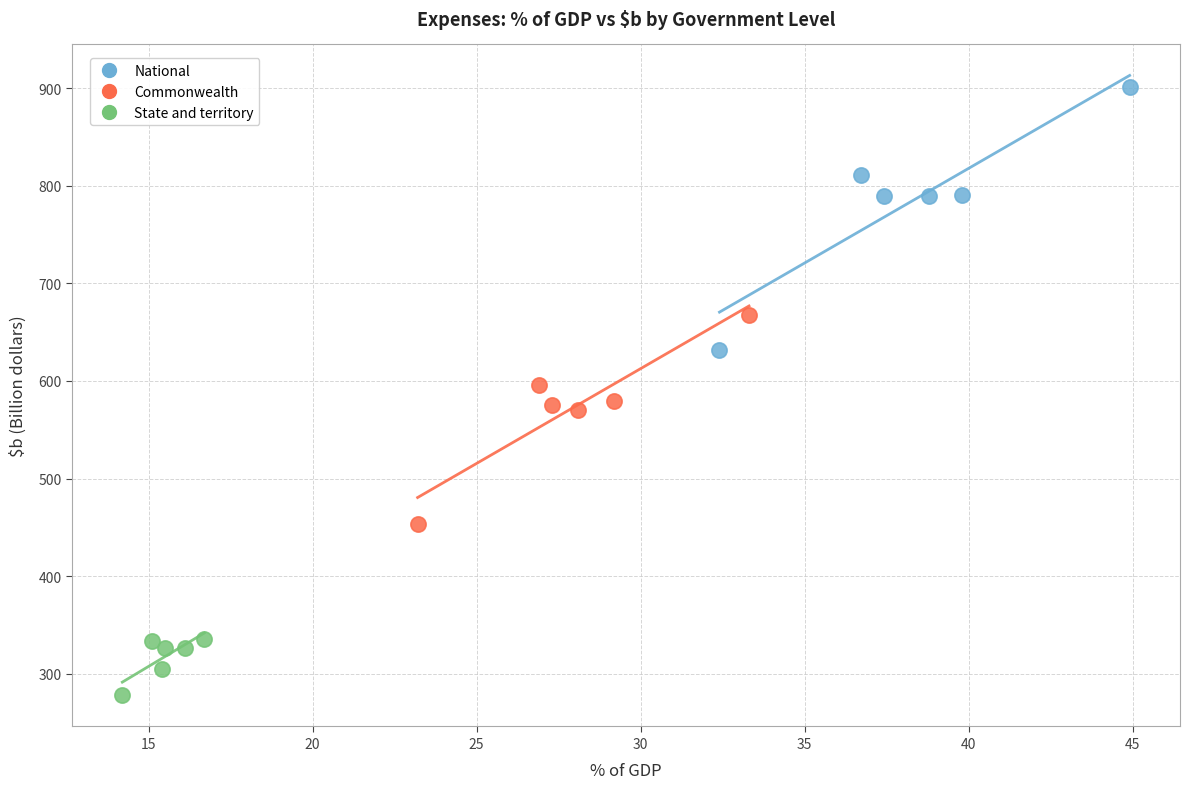

What are all the series names shown in the legend?

National, Commonwealth, State and territory